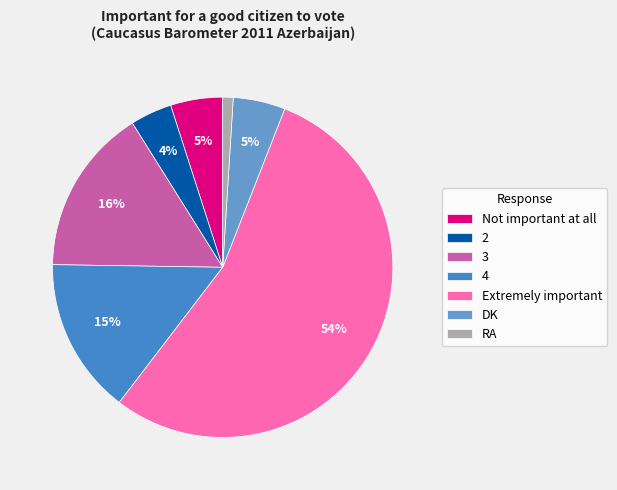

Which slice represents more than half of the pie?

Extremely important